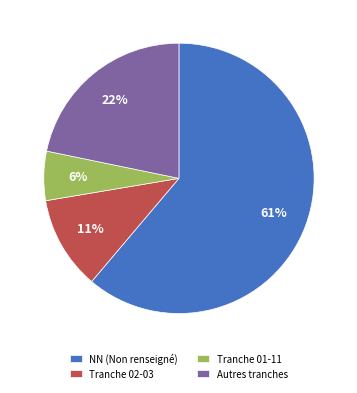

To the nearest percent, what is the combined percentage of Autres tranches and Tranche 01-11?

28%